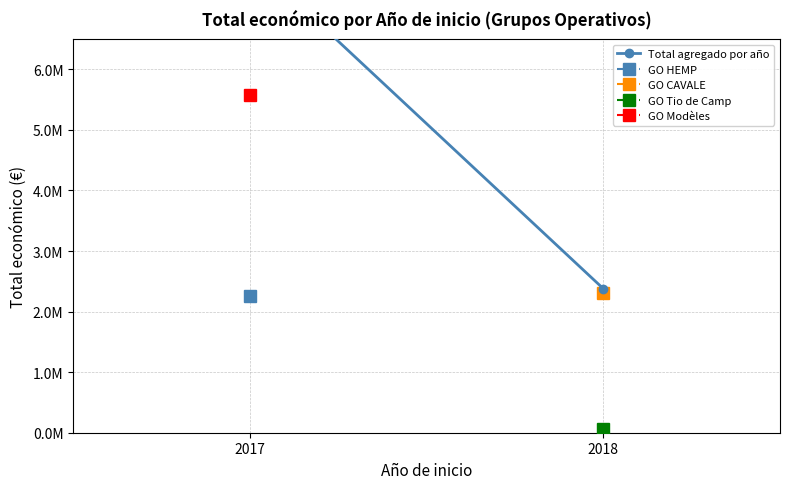

How many lines are shown in the chart?

1